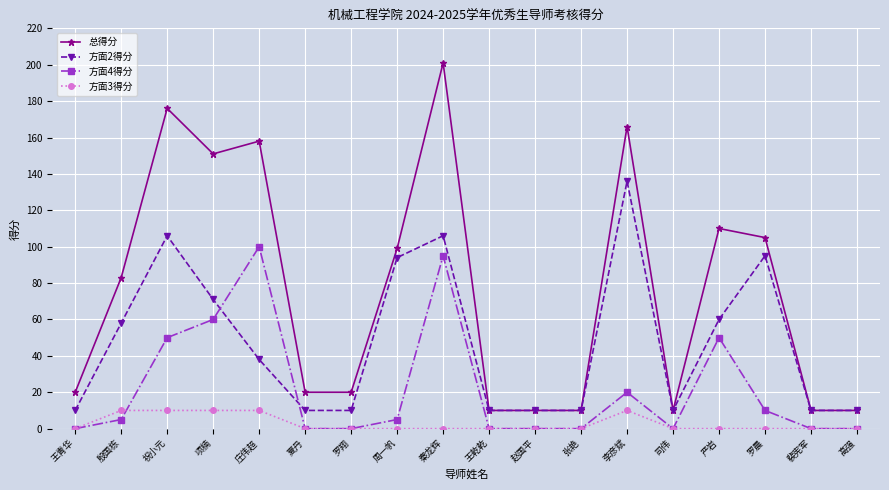

At which category does the chart reach its peak across all series?

秦龙辉